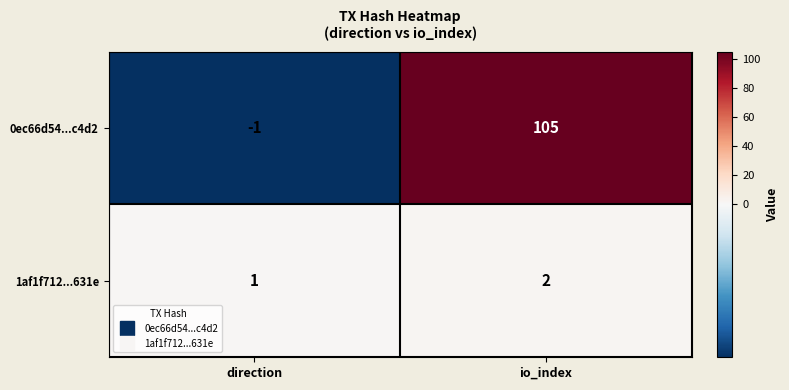

What is the sum of the 1af1f712...631e values at direction and io_index?

3